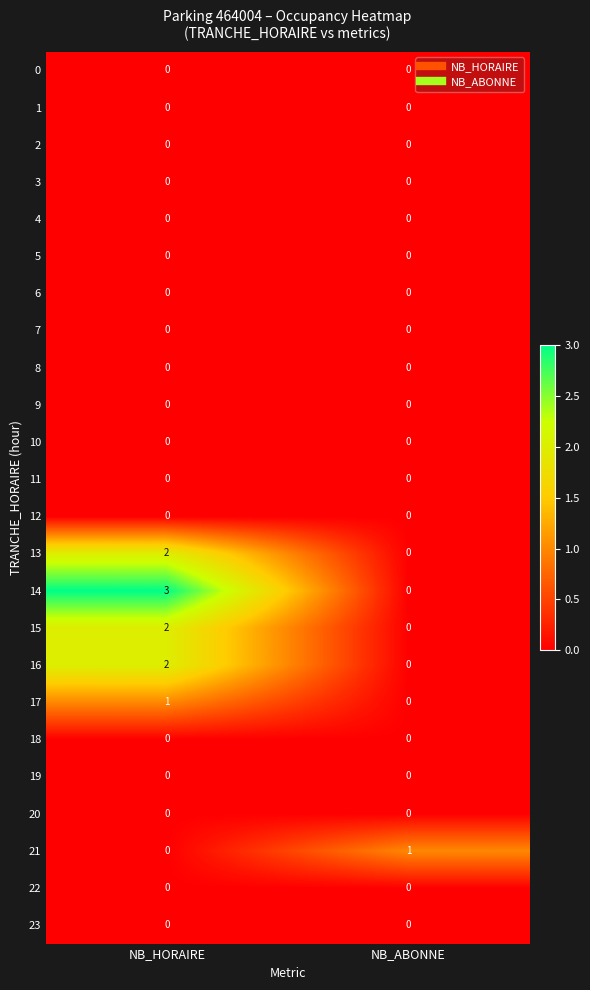

What is the total value across all series at NB_ABONNE?

1